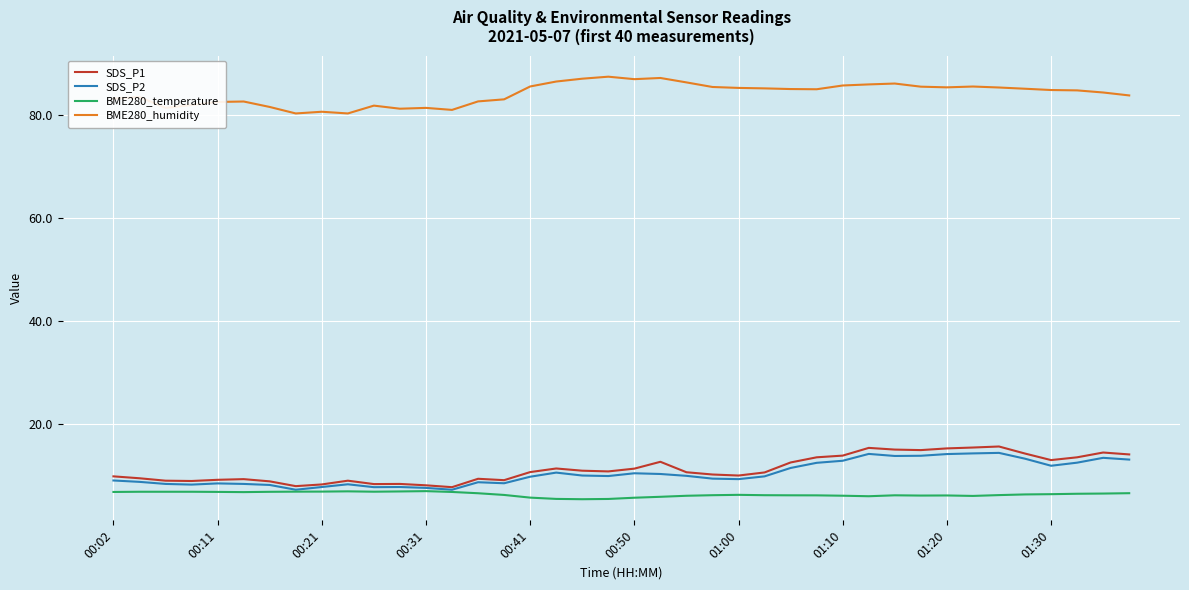

At how many categories does at least one series exceed 49?

40